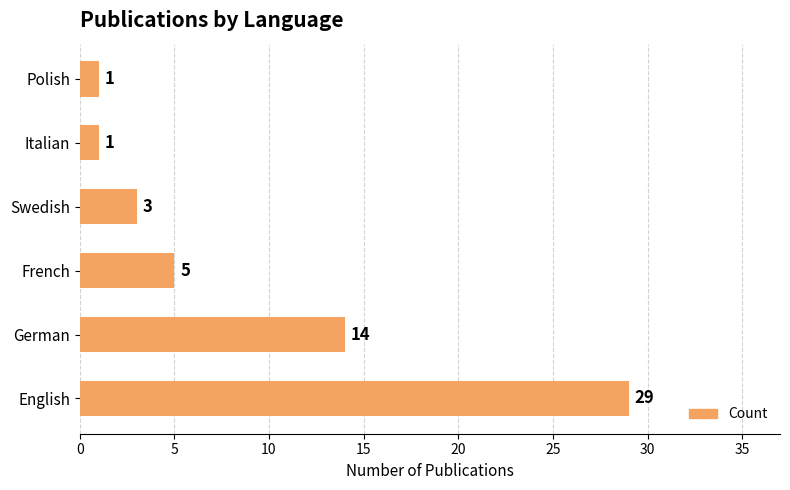

What is the greatest value displayed?

29